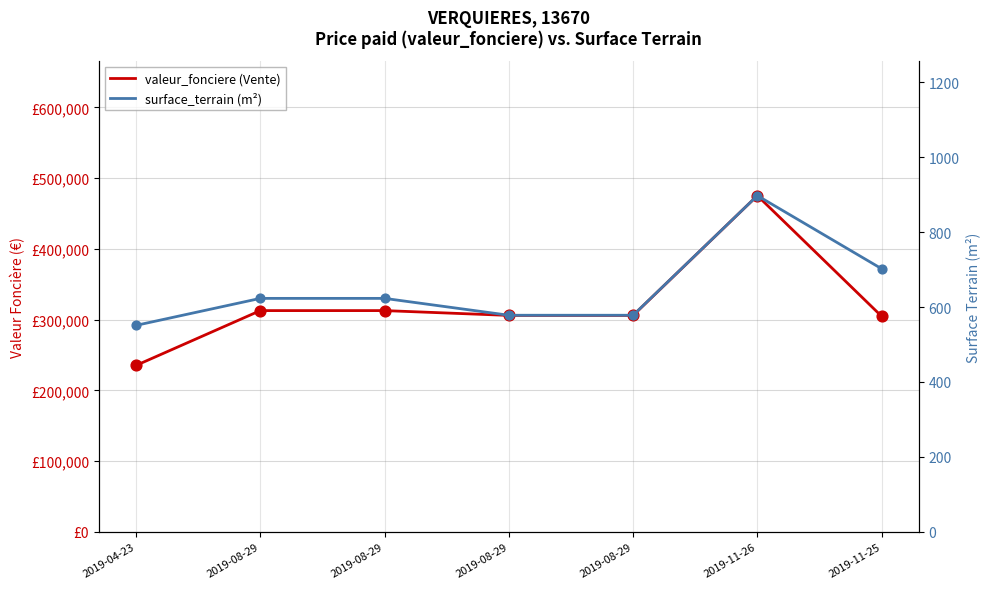

Which series contains the lowest Y value?

surface_terrain (m²)